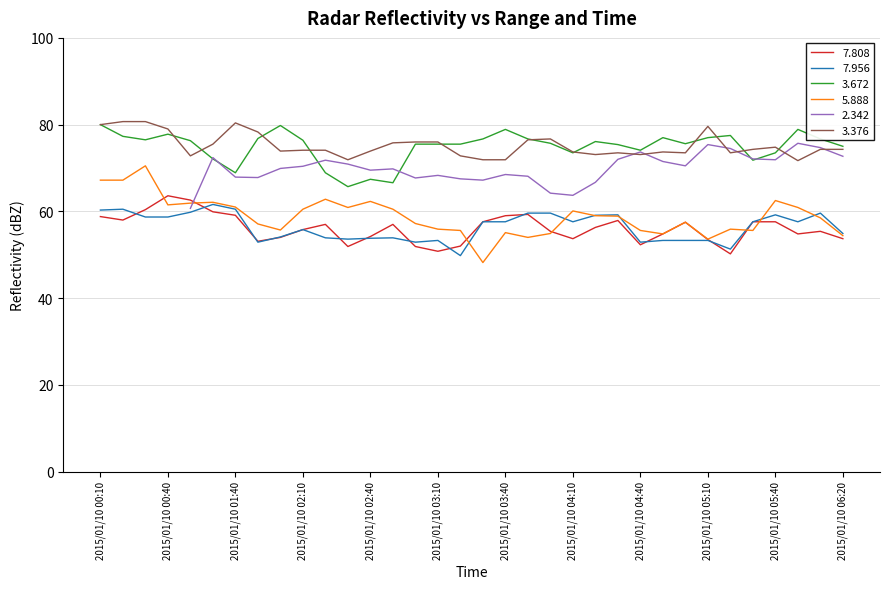

Which series has the largest total across all categories?

3.376